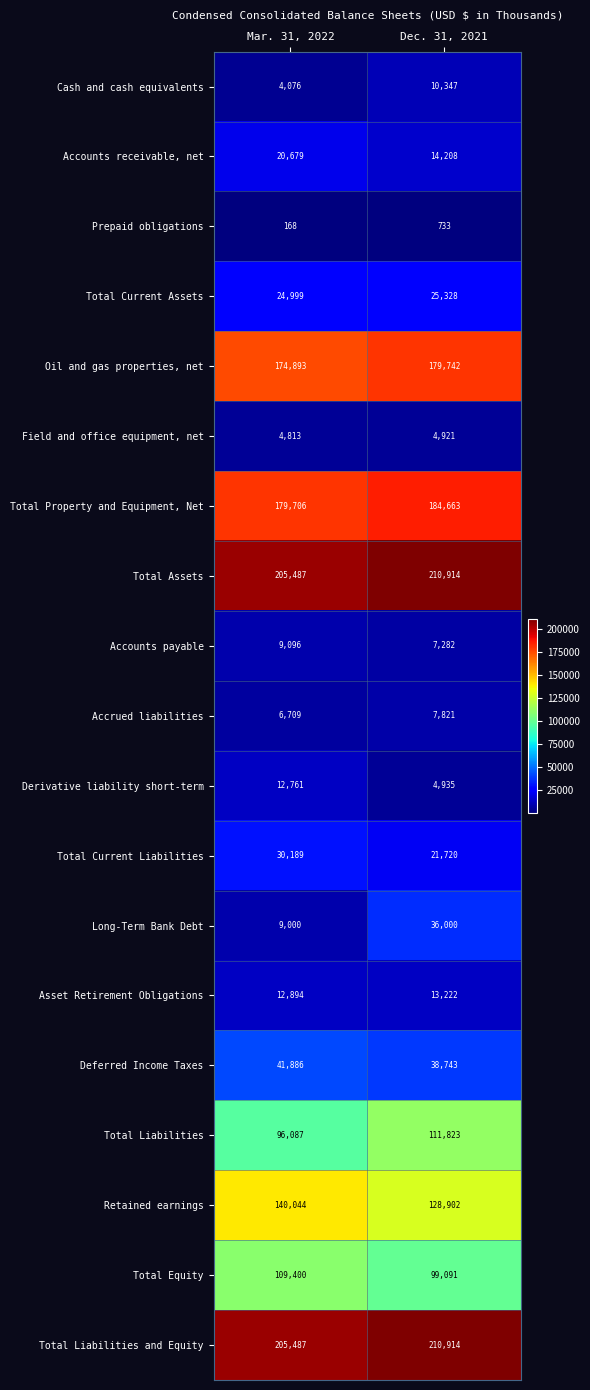

How many series are shown in this chart?

19